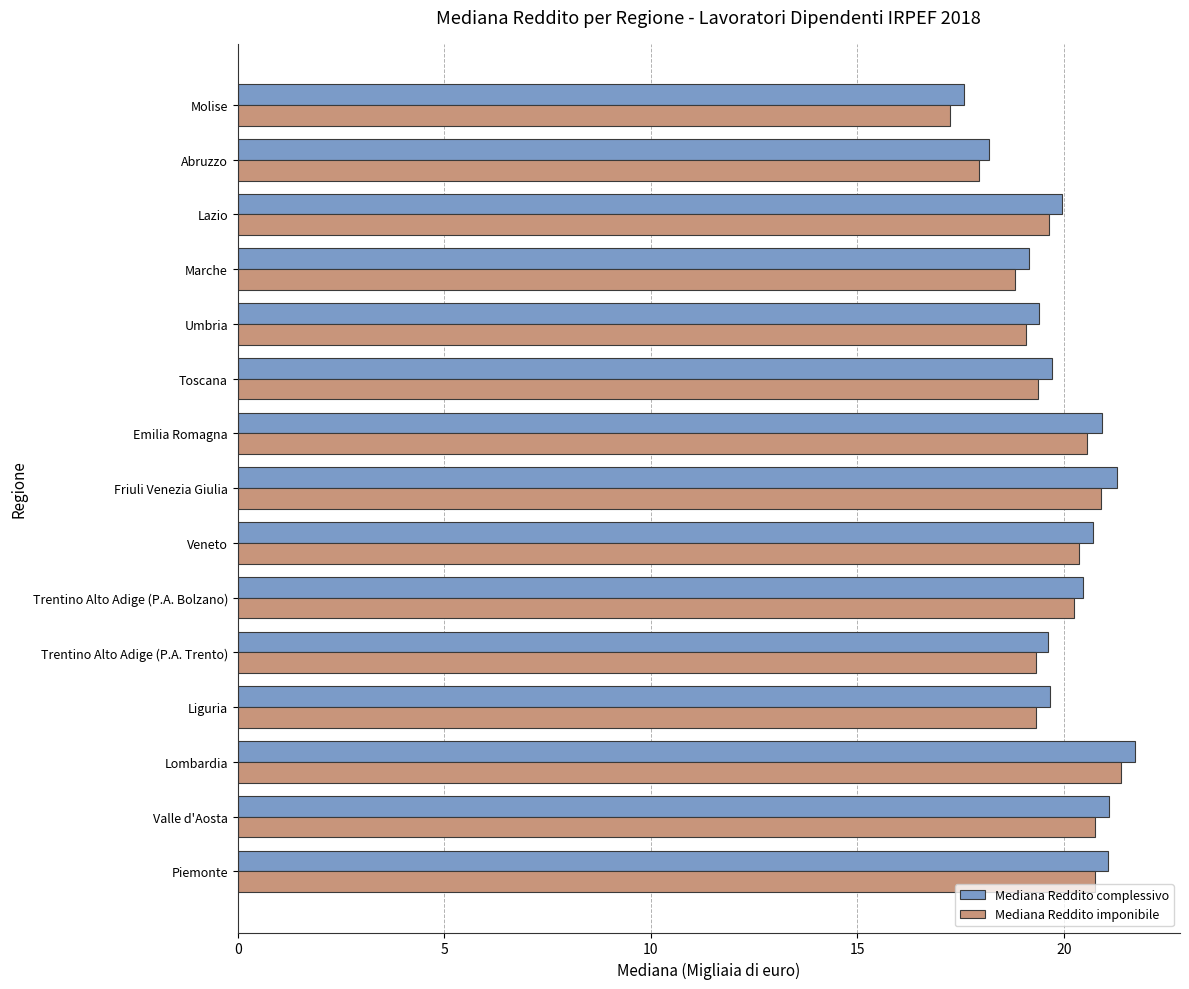

Is it true that Mediana Reddito imponibile equals 17.9 at Abruzzo?

True